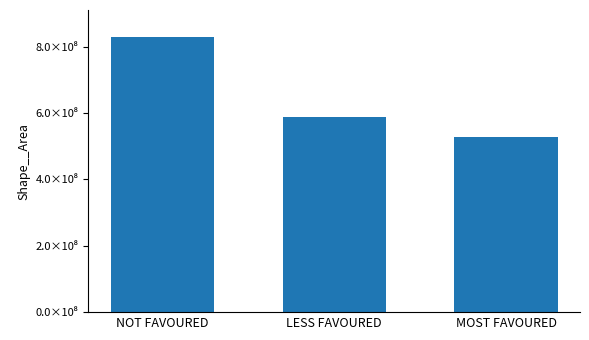

Are the bars horizontal?

No